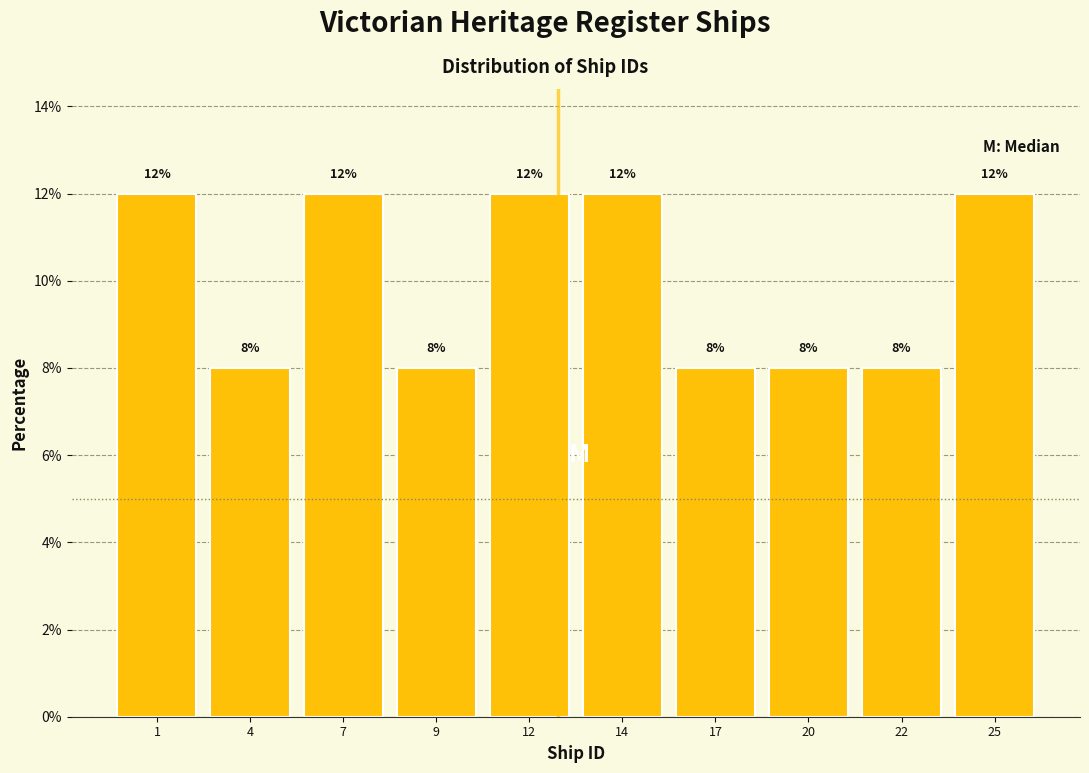

Reading right to left, transcribe all the data shown in this chart.

12	8	8	8	12	12	8	12	8	12